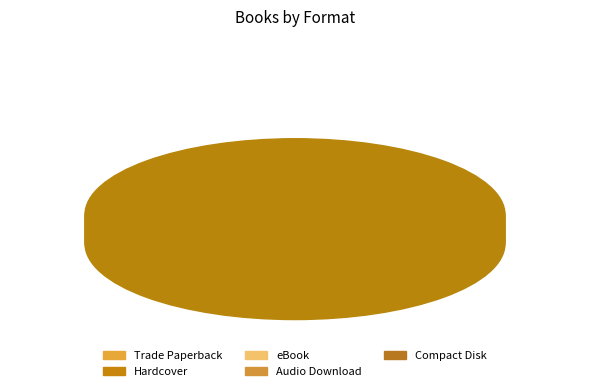

Count the number of slices in the pie.

5